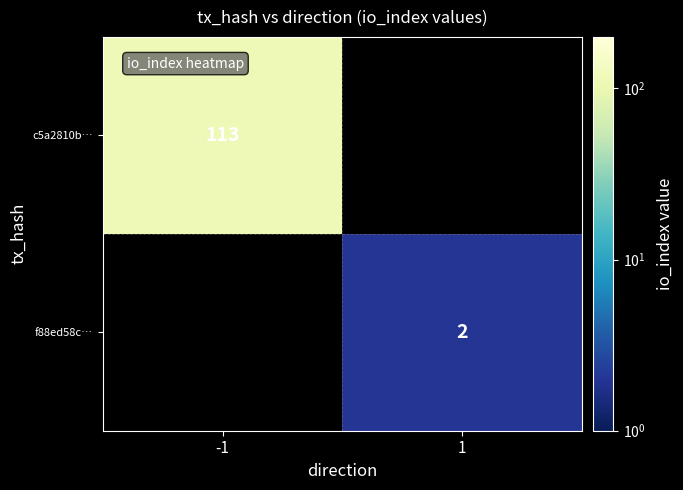

Is it true that f88ed58c… equals 1 at 1?

False